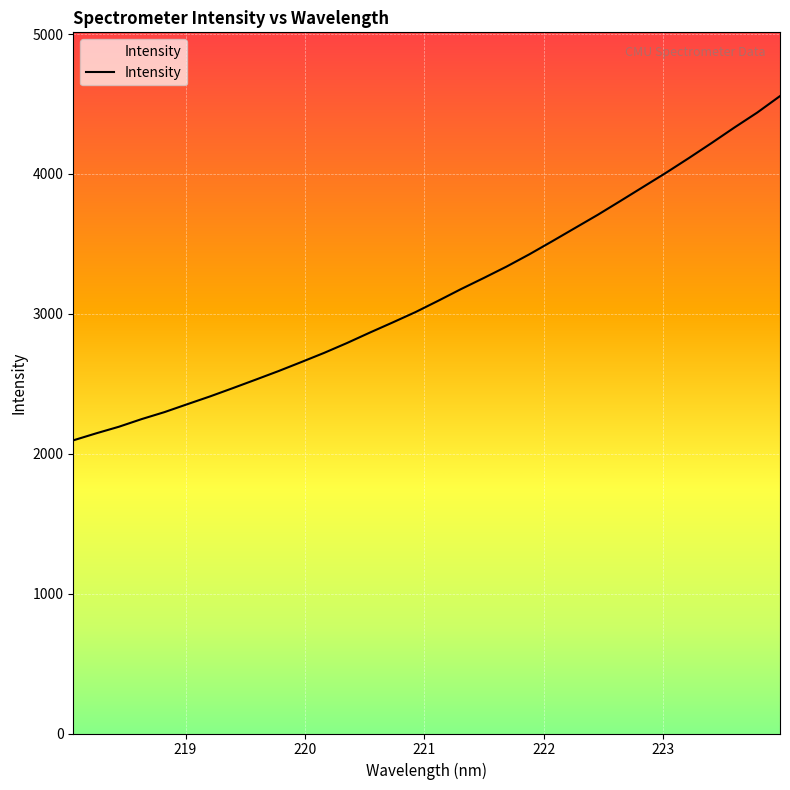

What is the difference between the maximum and minimum values?

2461.1